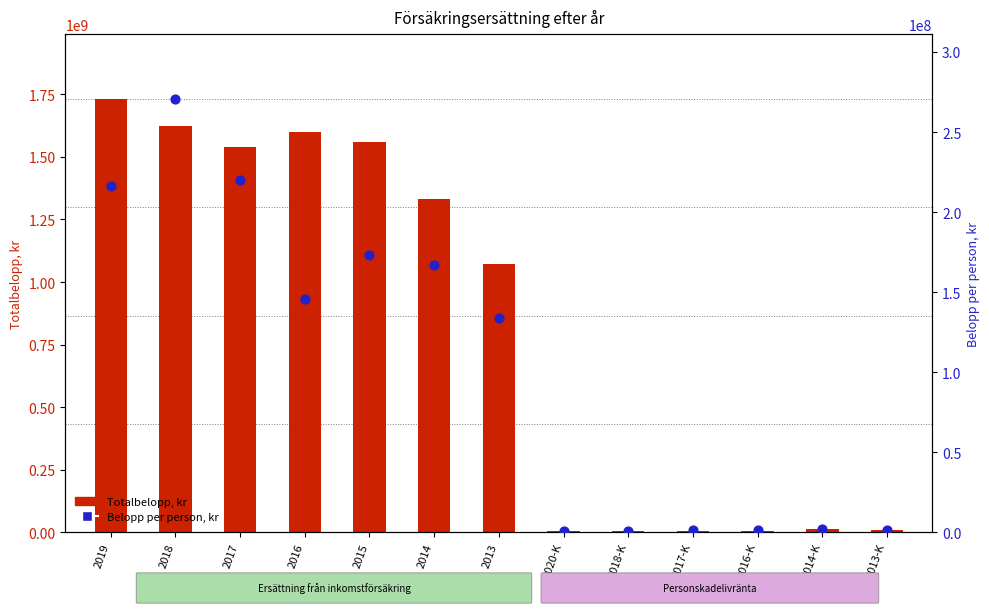

At how many categories does at least one series exceed 434020578?

7